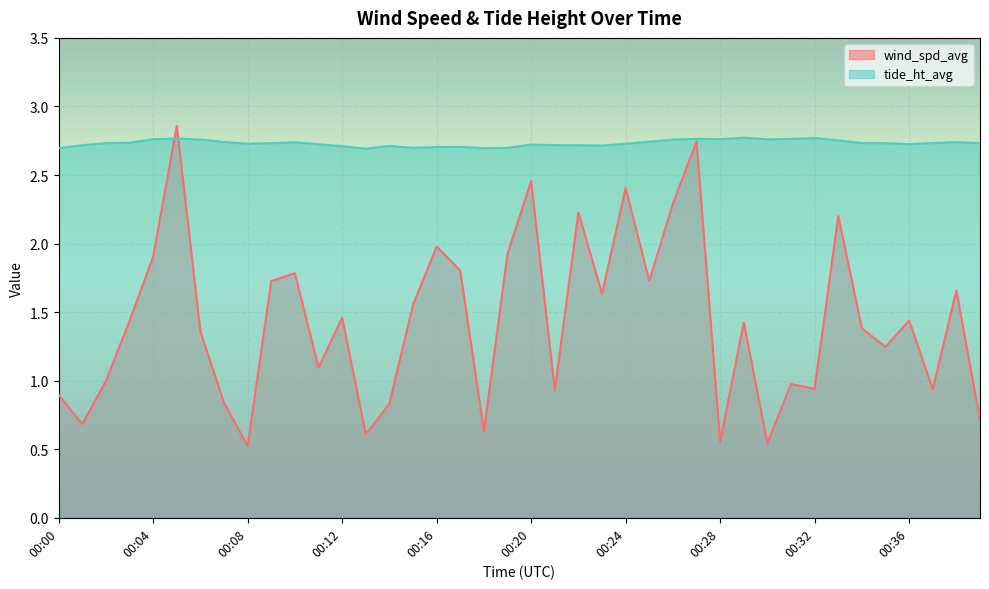

How many distinct data groups are displayed?

2